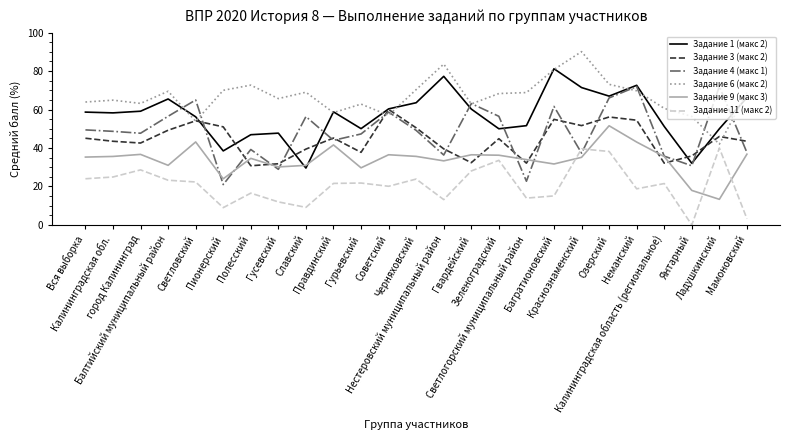

Which series ends up on top after the final intersection of Задание 3 (макс 2) and Задание 4 (макс 1)?

Задание 3 (макс 2)